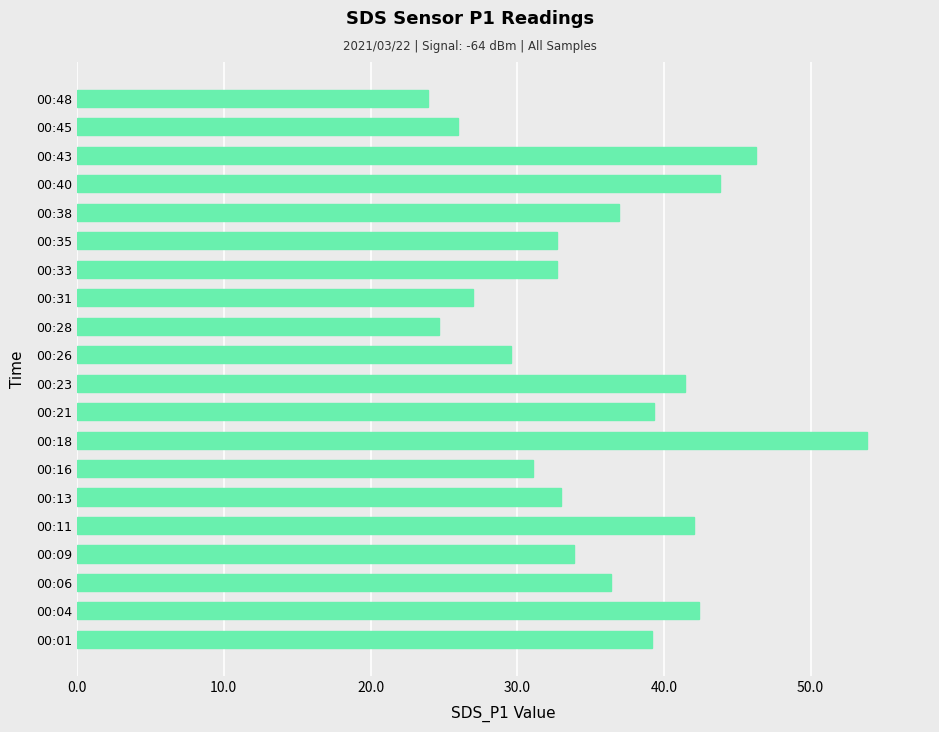

Is it true that the value at 00:48 is 23.9?

True